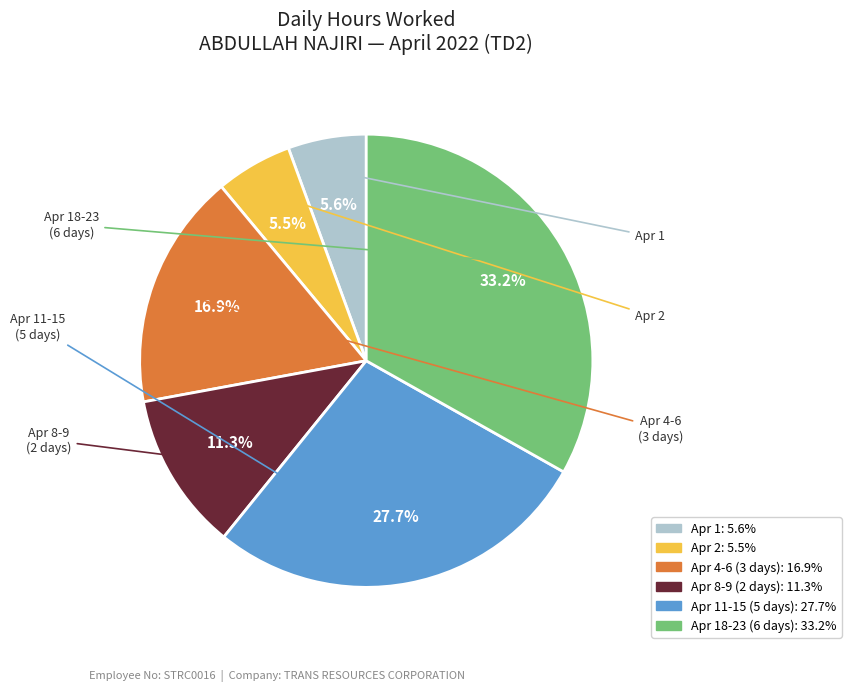

Is there any slice that represents more than half of the pie?

No